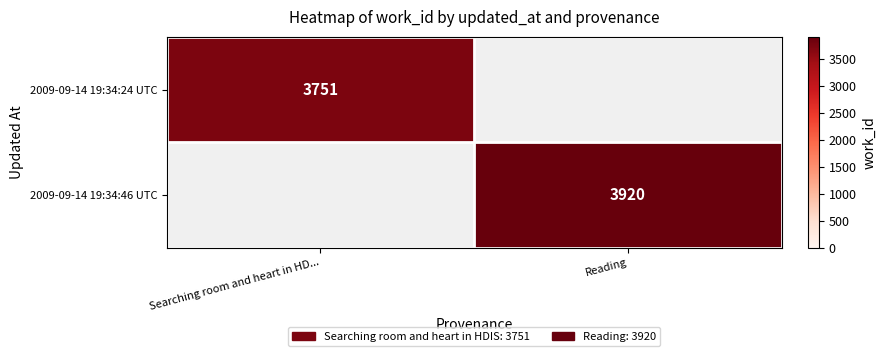

Is it true that 2009-09-14 19:34:46 UTC equals 6309 at Reading?

False